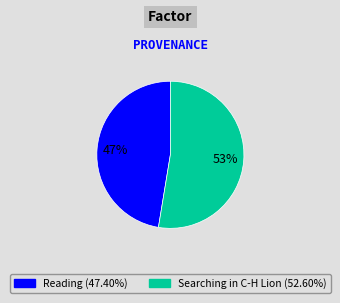

Rank the categories by value from lowest to highest.

Reading, Searching in C-H Lion